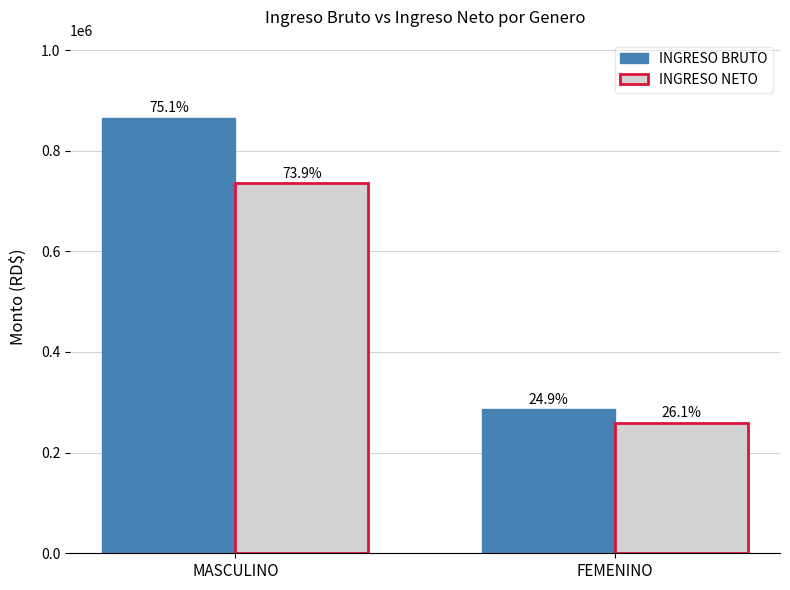

How many groups of bars are there?

2